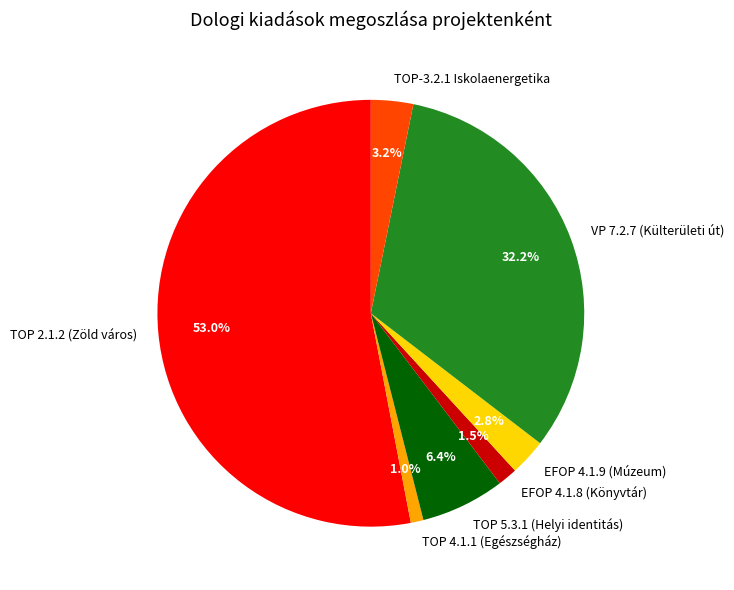

Does VP 7.2.7 (Külterületi út) represent more than half of the total?

No